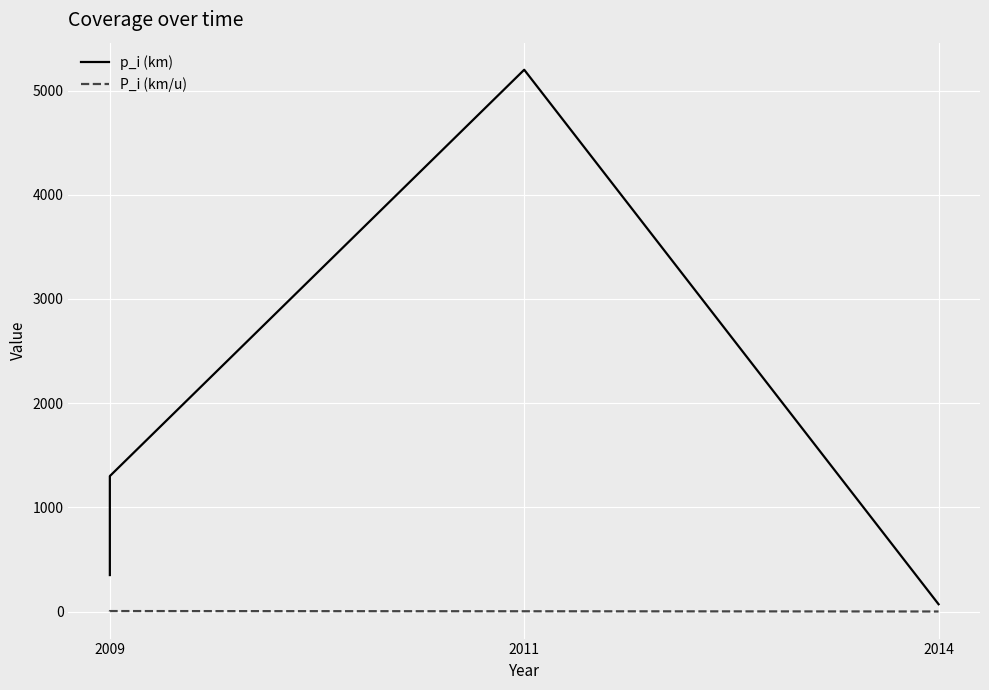

True or false: p_i (km) and P_i (km/u) cross at least once.

False